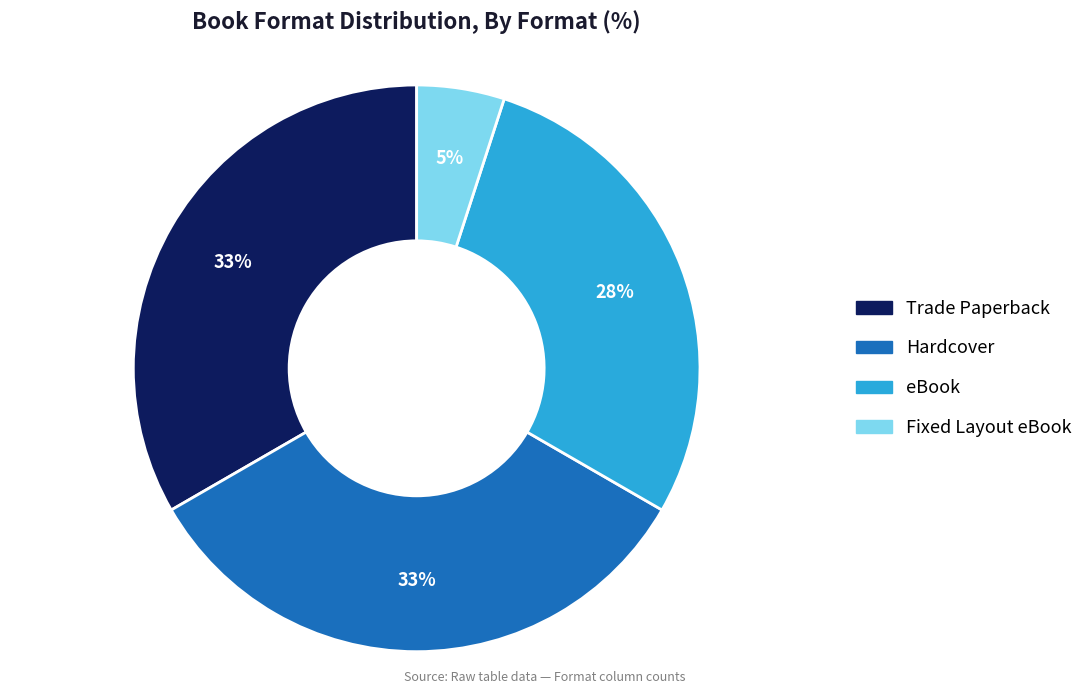

Is Trade Paperback the majority of the pie?

No